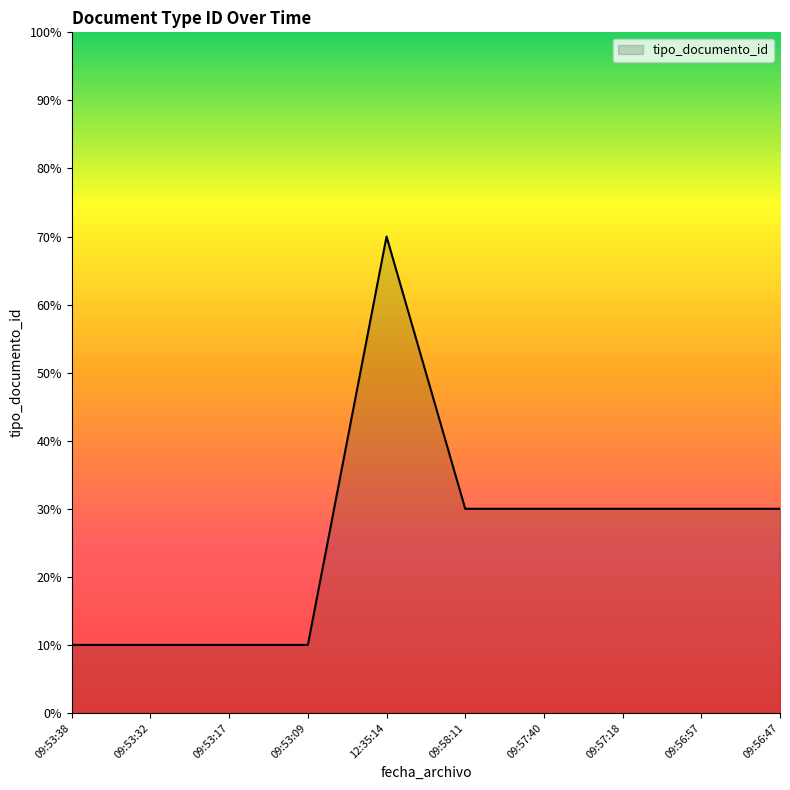

What is the difference between the maximum and minimum values?

60